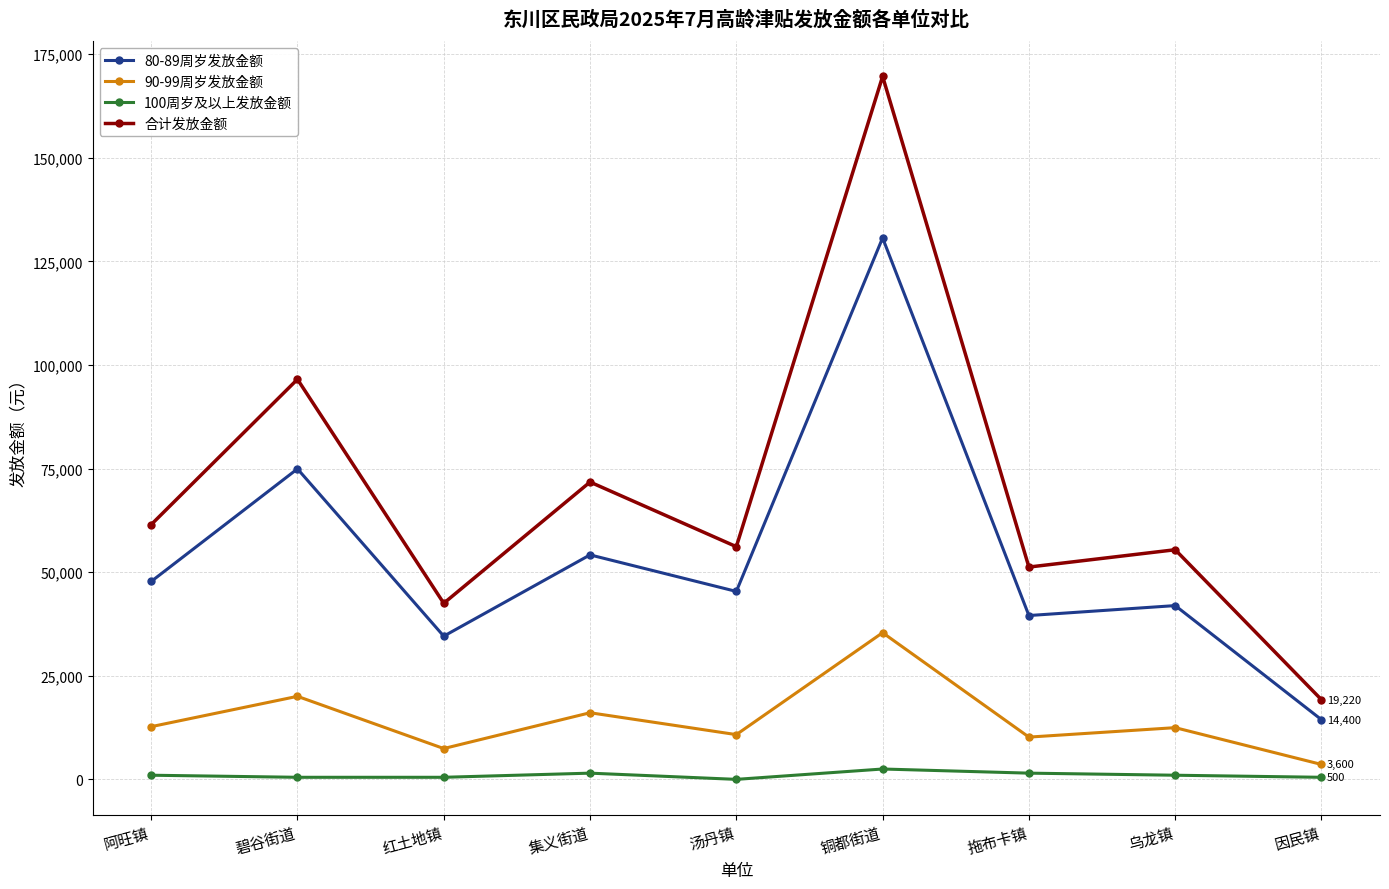

Is the value of 合计发放金额 at 拖布卡镇 greater than the value of 100周岁及以上发放金额 at 阿旺镇?

Yes